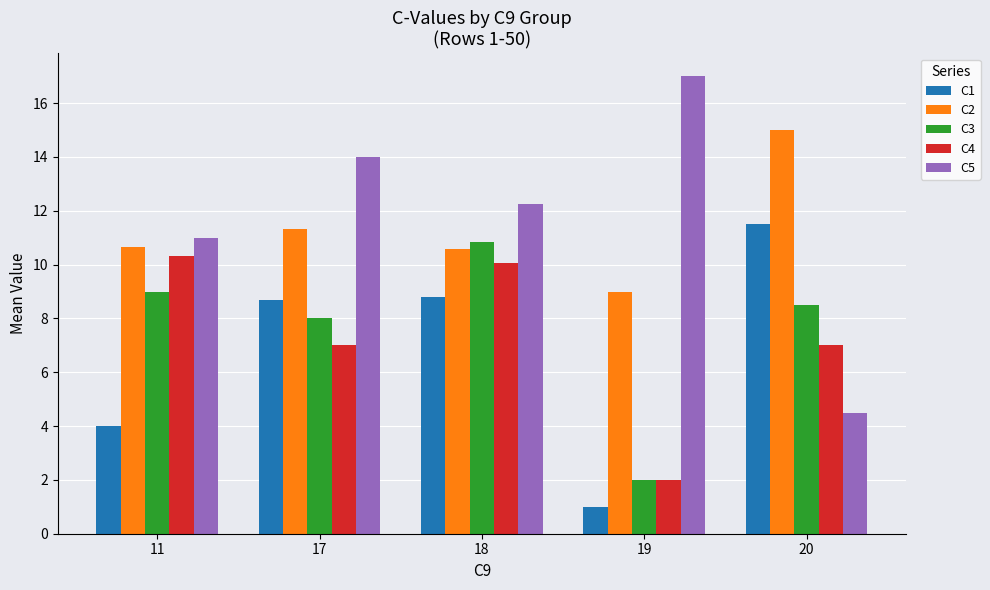

Reading left to right, extract all data points from this chart.

C1: 11=4.0	17=8.7	18=8.8	19=1.0	20=11.5
C2: 11=10.7	17=11.3	18=10.6	19=9.0	20=15.0
C3: 11=9.0	17=8.0	18=10.8	19=2.0	20=8.5
C4: 11=10.3	17=7.0	18=10.1	19=2.0	20=7.0
C5: 11=11.0	17=14.0	18=12.3	19=17.0	20=4.5